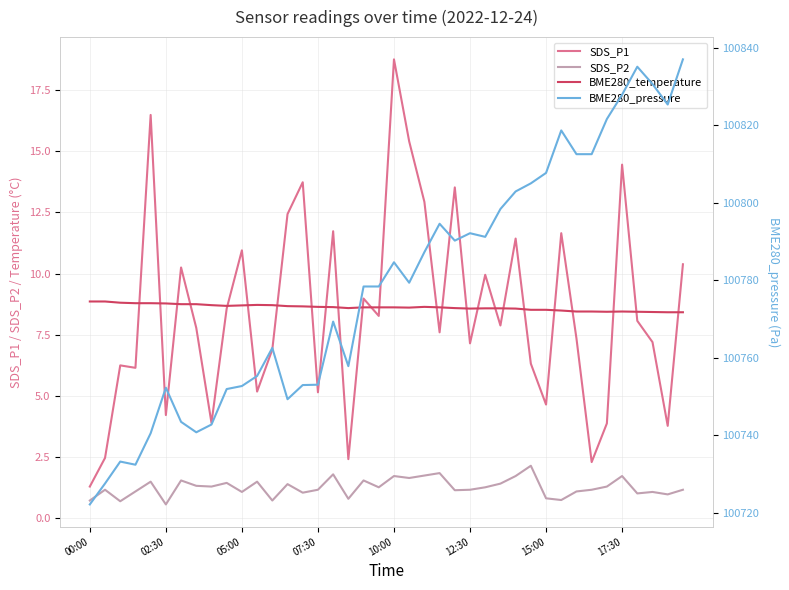

What is the minimum value shown in the chart?

0.6